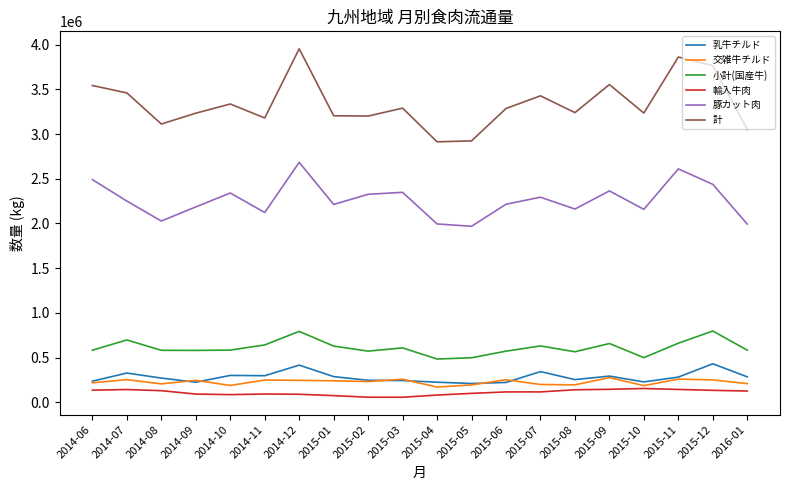

Which series has the largest range (max minus min)?

計